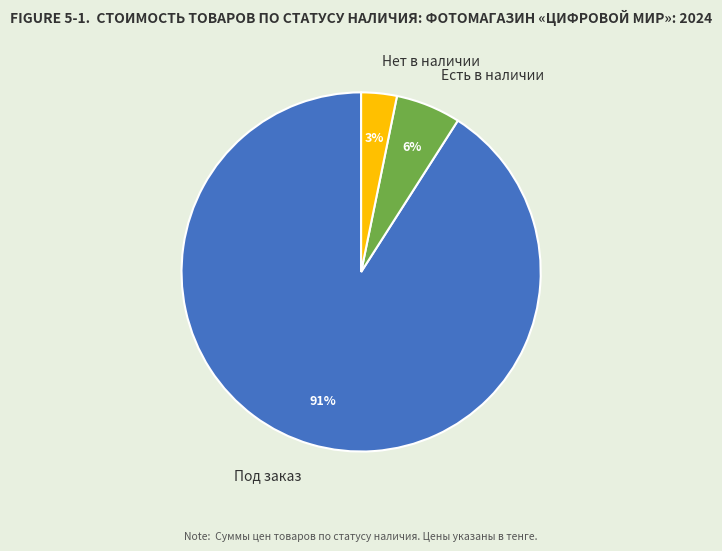

Is it true that Под заказ is 85% of the pie?

False